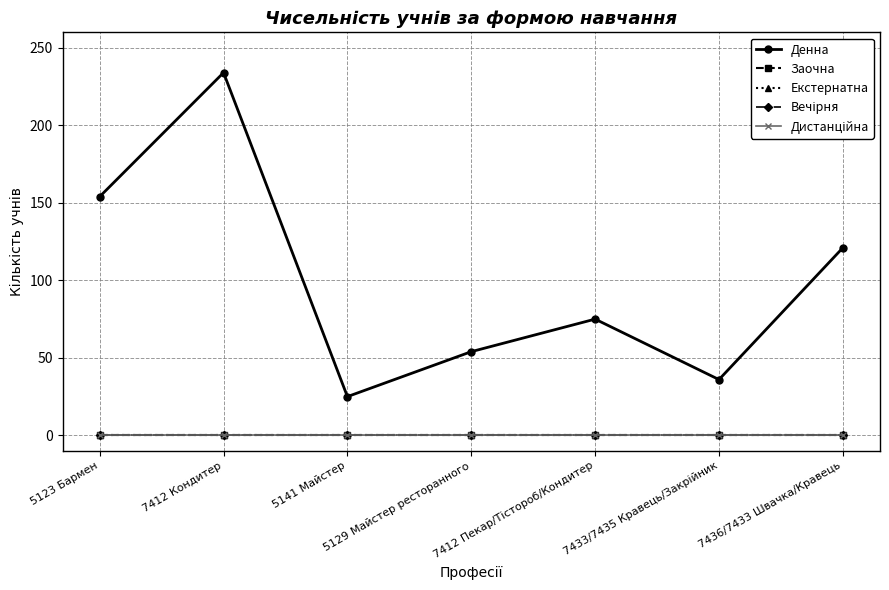

Between 7412 Пекар/Тістороб/Кондитер and 5141 Майстер, which is larger?

7412 Пекар/Тістороб/Кондитер